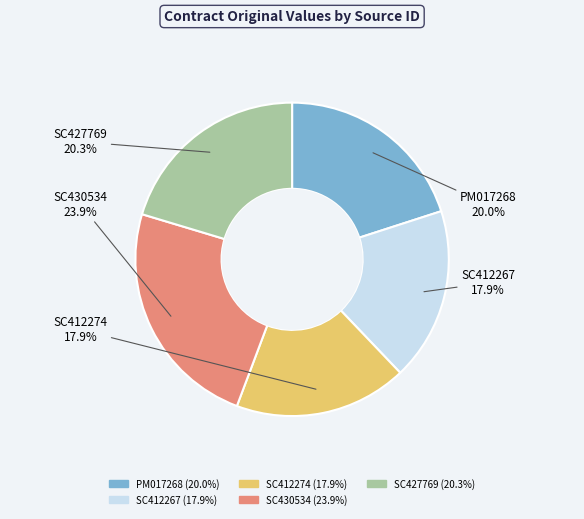

To the nearest percent, what is the average slice percentage?

20%